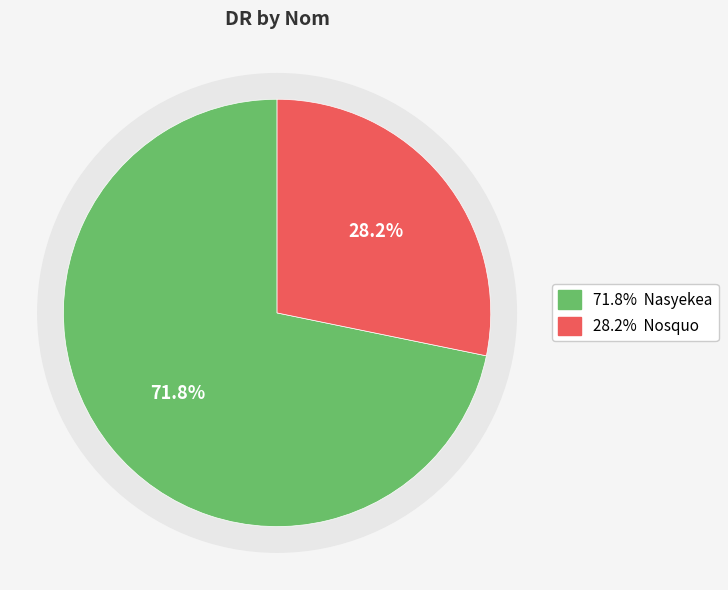

Between Nasyekea and Nosquo, which is larger?

Nasyekea